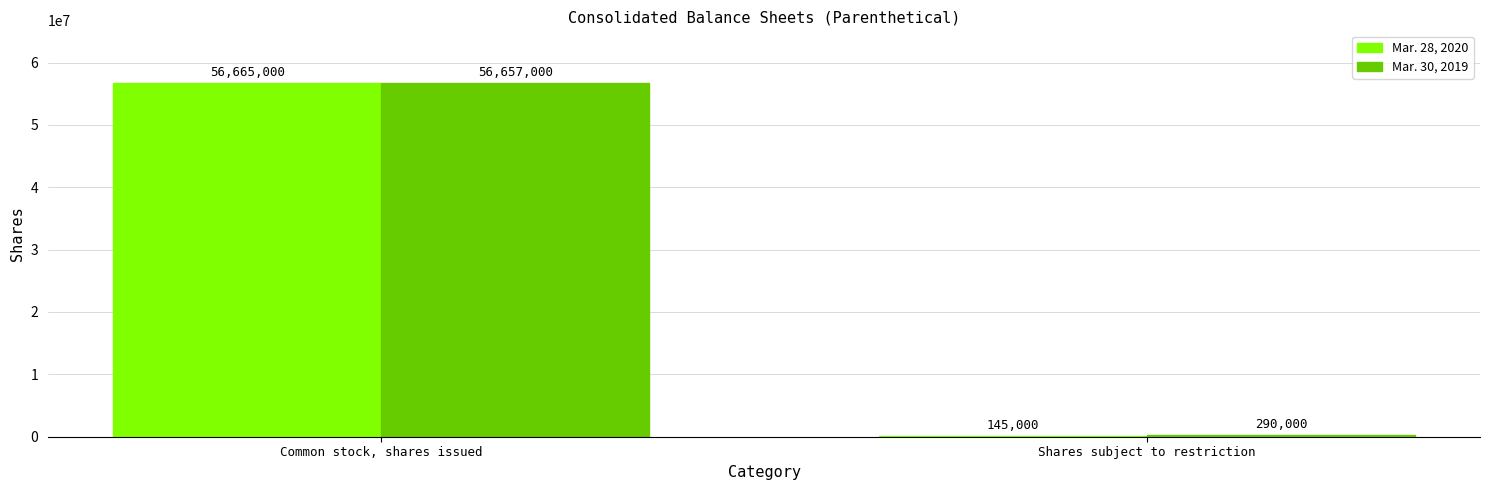

How many Mar. 28, 2020 values are between 145000 and 56665000?

2